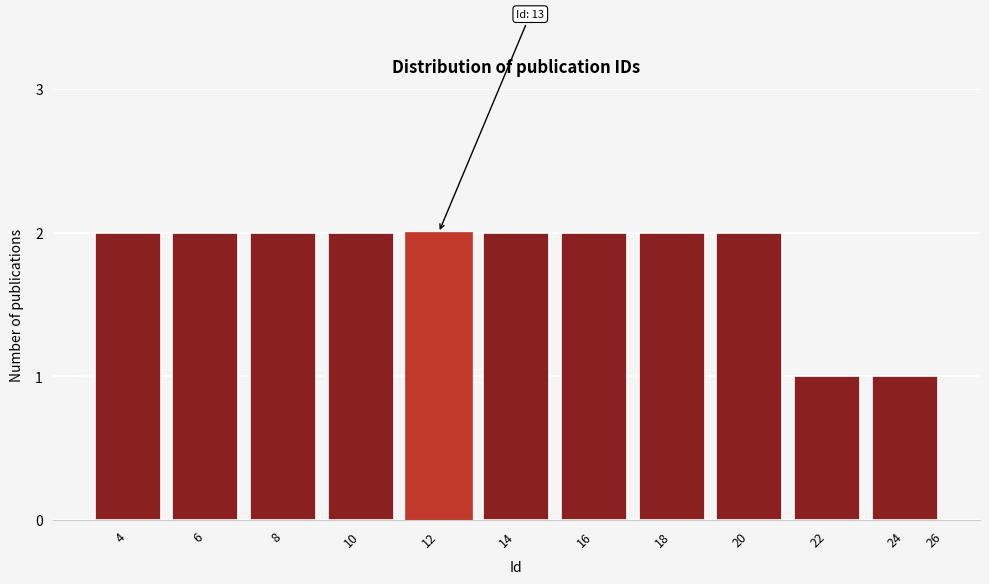

Reading left to right, list all the values displayed in this chart.

4=2	6=2	8=2	10=2	12=2	14=2	16=2	18=2	20=2	22=1	24=1	26=0